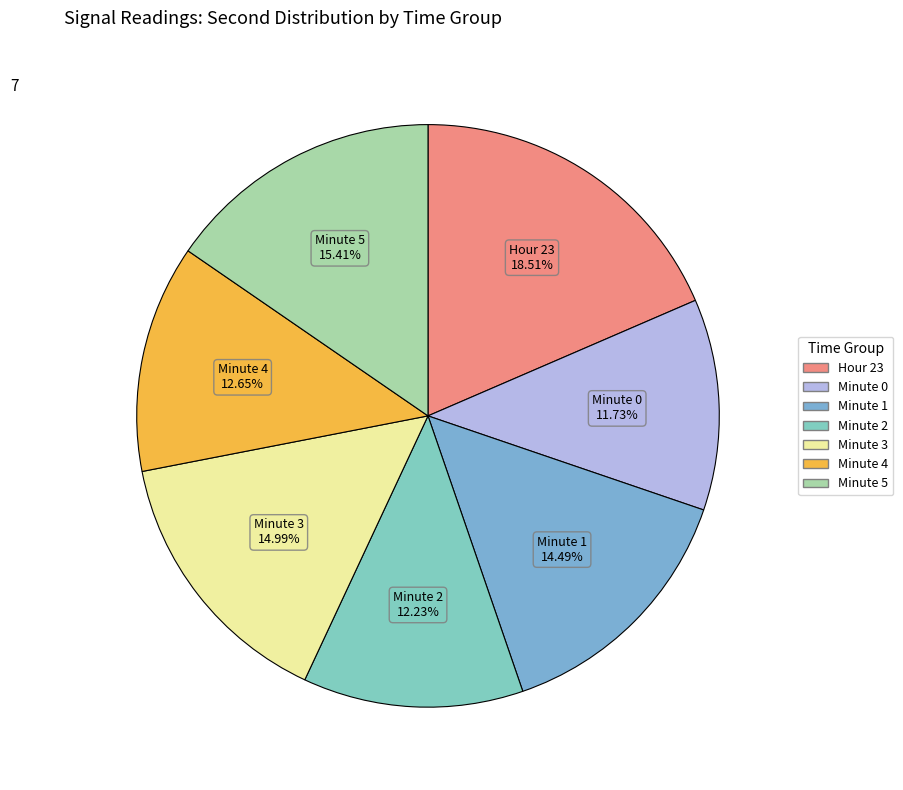

To the nearest percent, what is the difference between the largest and smallest slice percentages?

7%